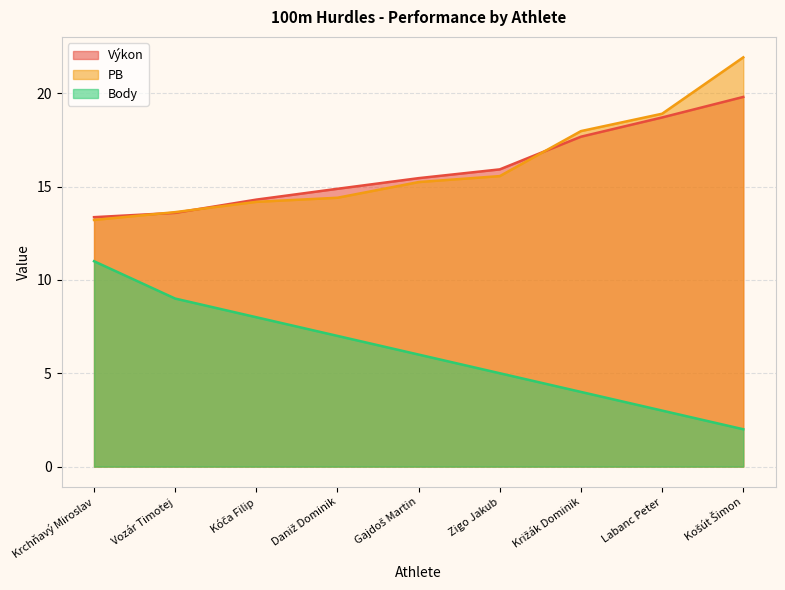

Count the Body values in the range 4 to 8.

5